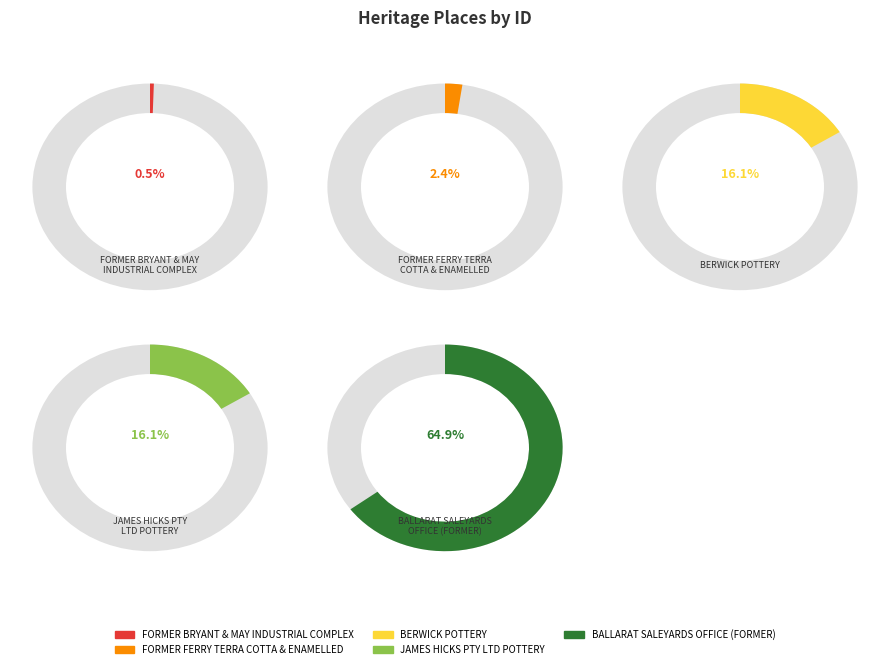

To the nearest percent, what is the difference between the FORMER FERRY TERRA
COTTA & ENAMELLED and FORMER BRYANT & MAY
INDUSTRIAL COMPLEX slice percentages?

2%